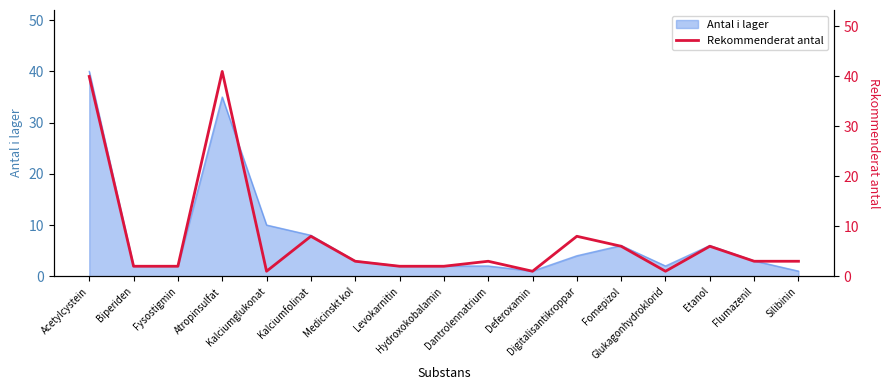

What is the smallest value displayed?

1